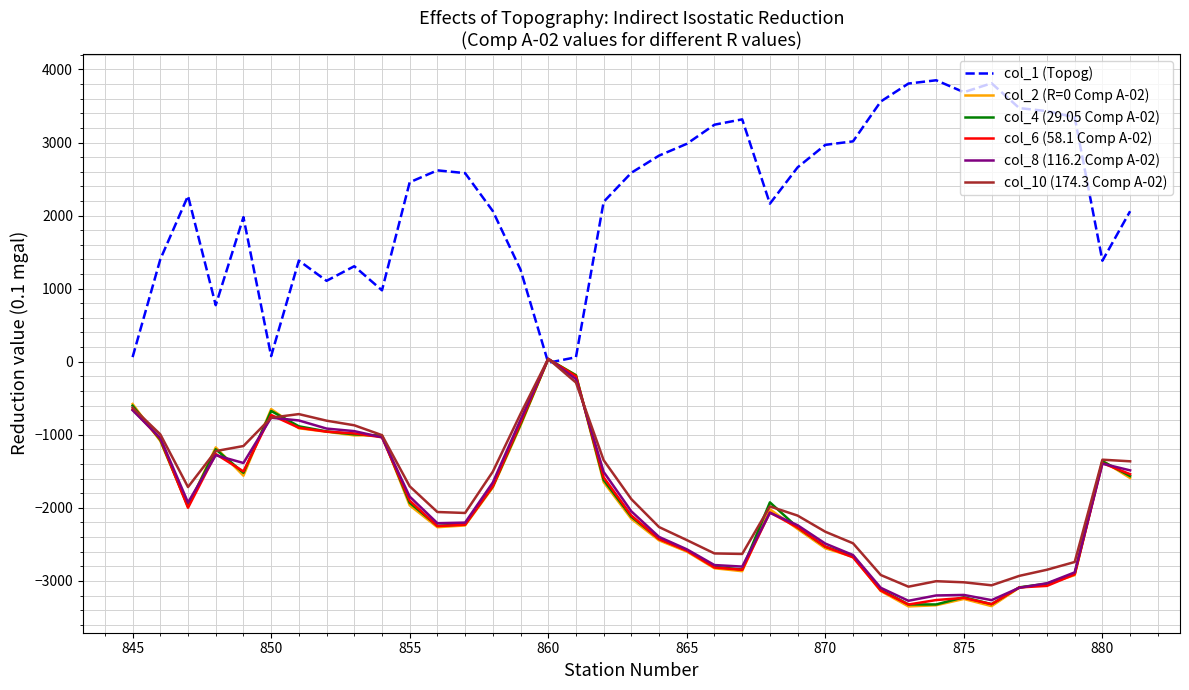

Which series has the widest spread of values?

col_1 (Topog)